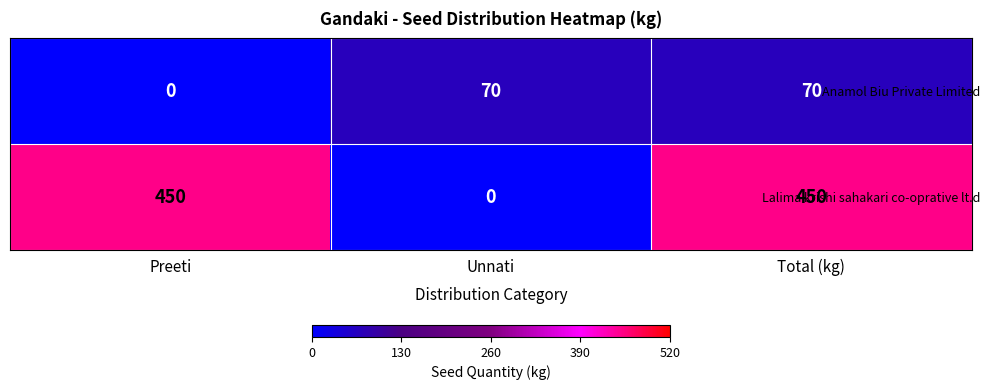

Is it true that Anamol Biu Private Limited equals 0 at Preeti?

True